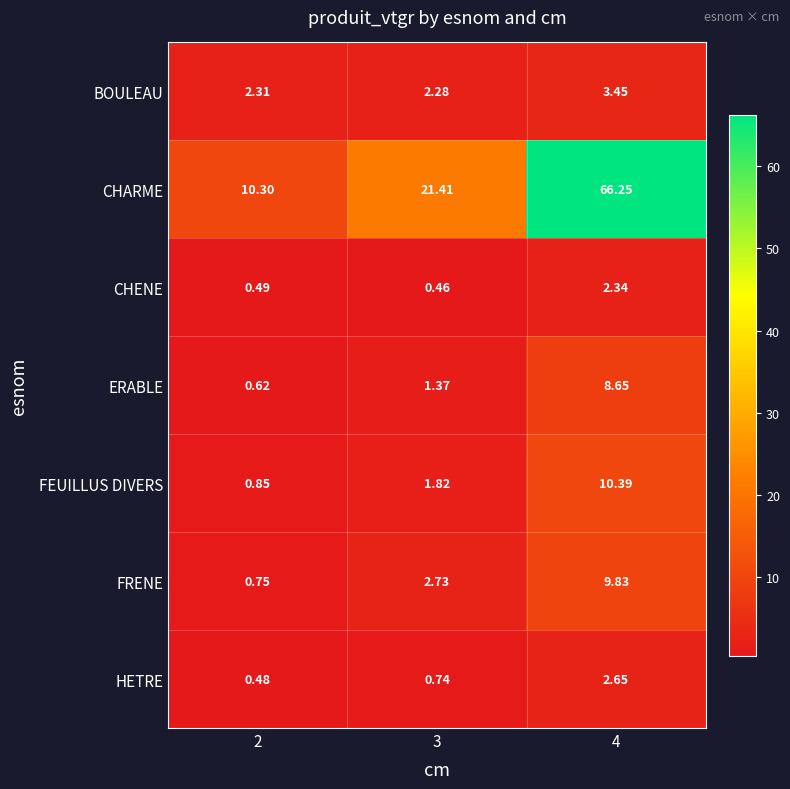

Which series has the widest spread of values?

CHARME